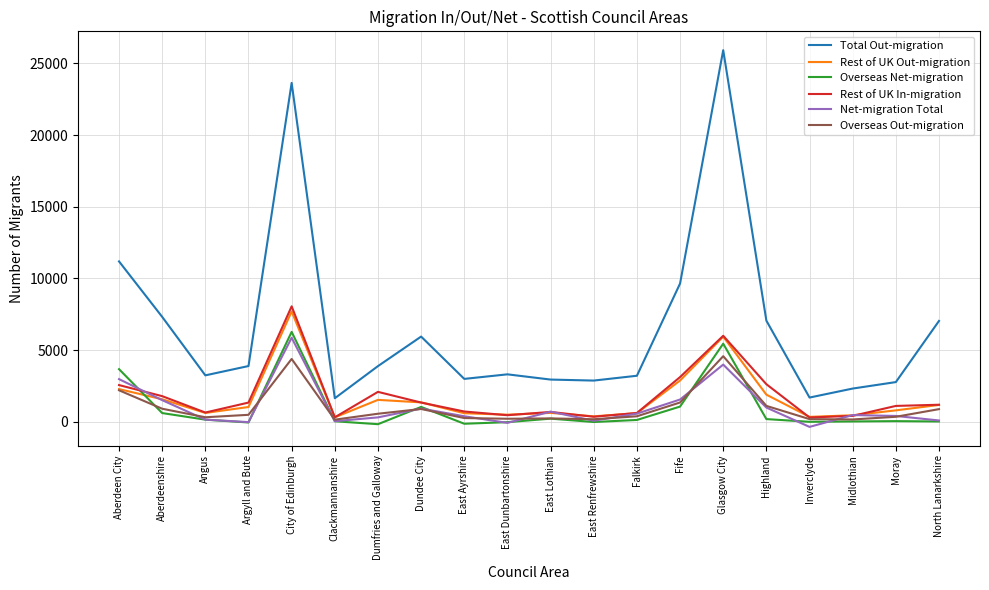

At which category does the chart reach its peak across all series?

Glasgow City